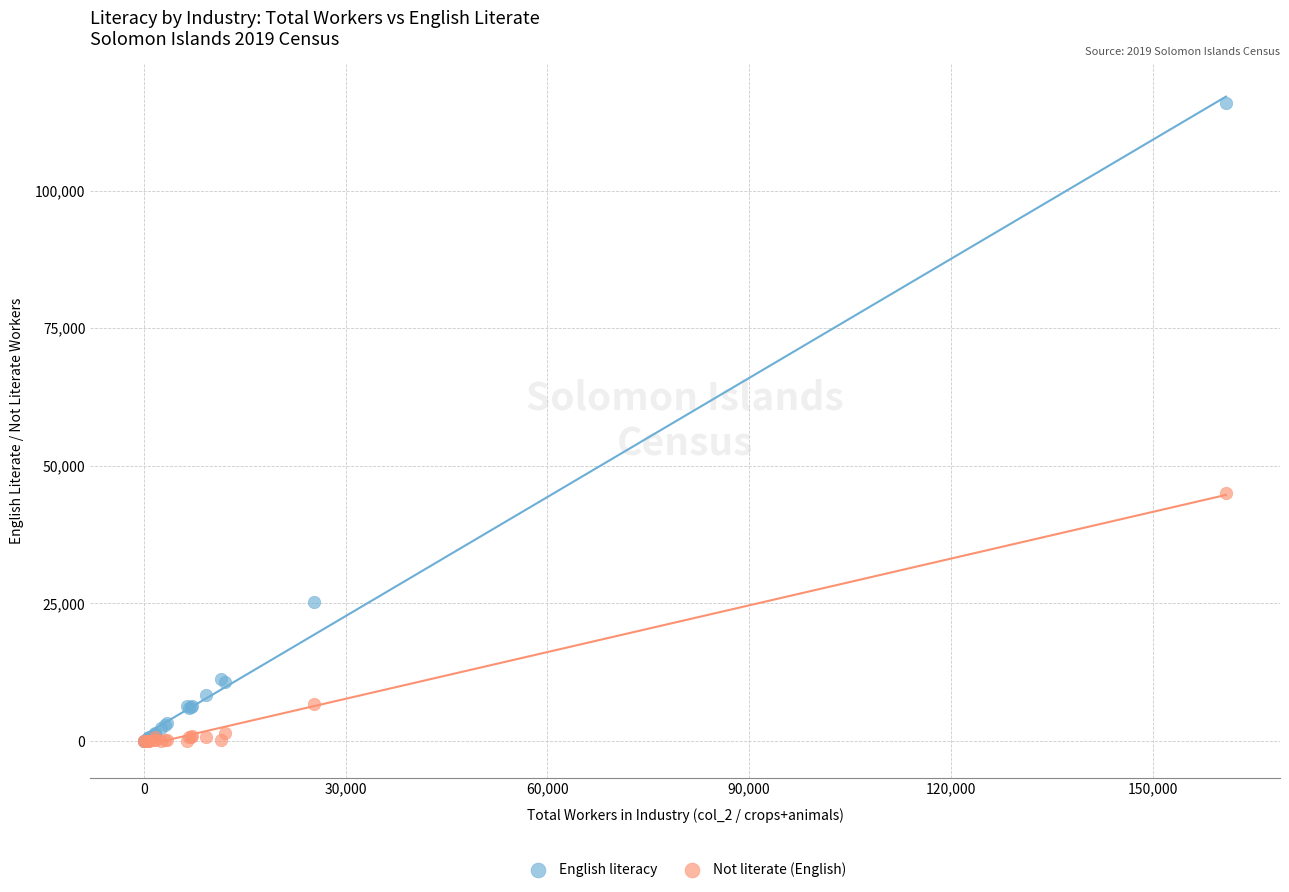

In the Not literate (English) series, what Y value is closest to 22506?

6694